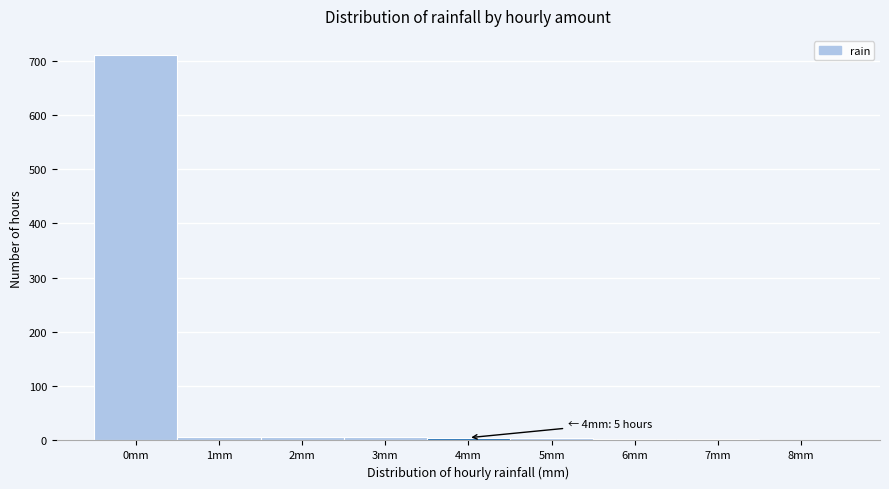

Over which range of the x-axis is the bar tallest?

-0.5 to 0.5